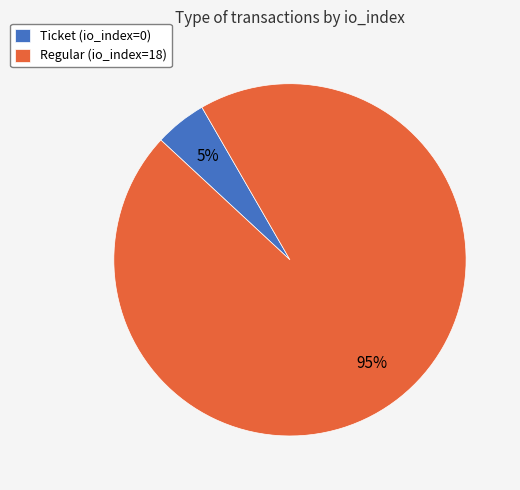

To the nearest percent, what portion does Regular (io_index=18) represent?

95%